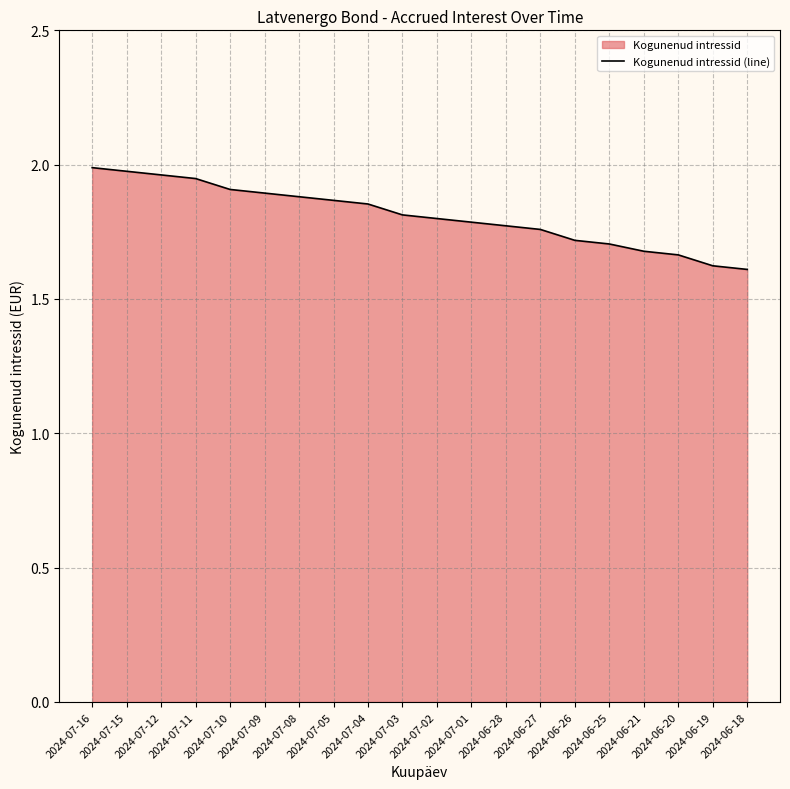

How many lines are shown in the chart?

1